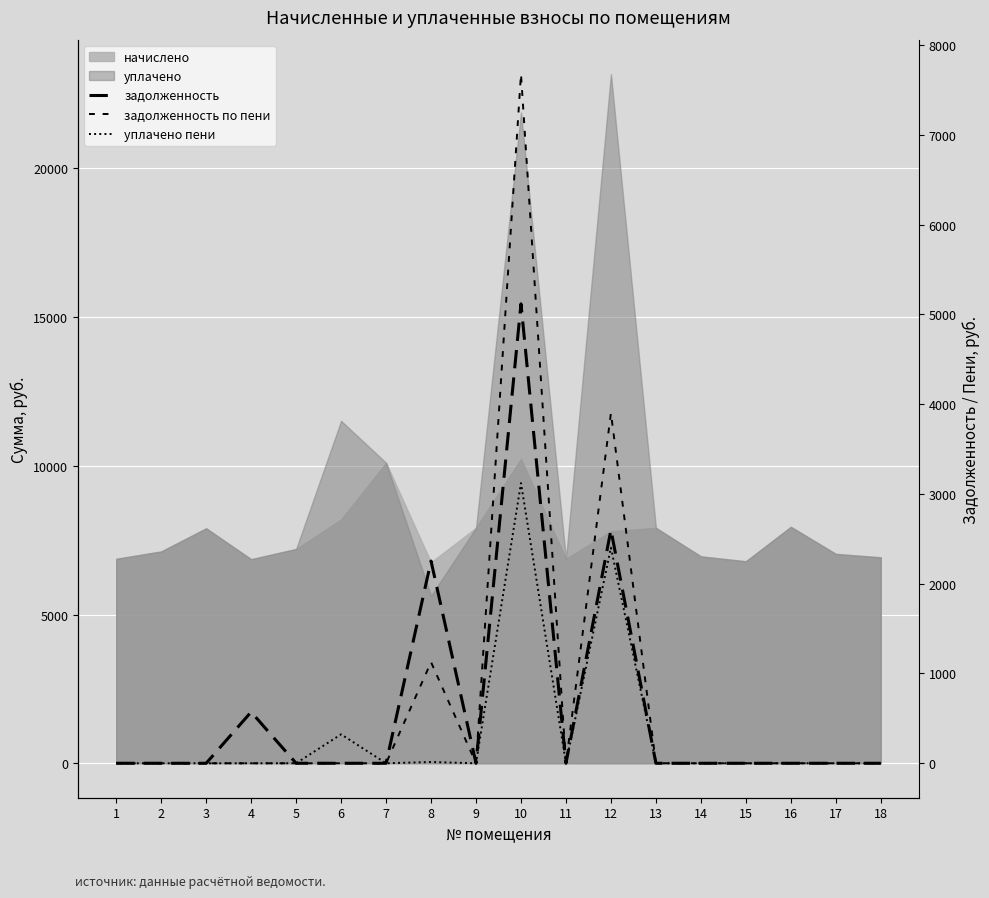

How many lines are shown in the chart?

3